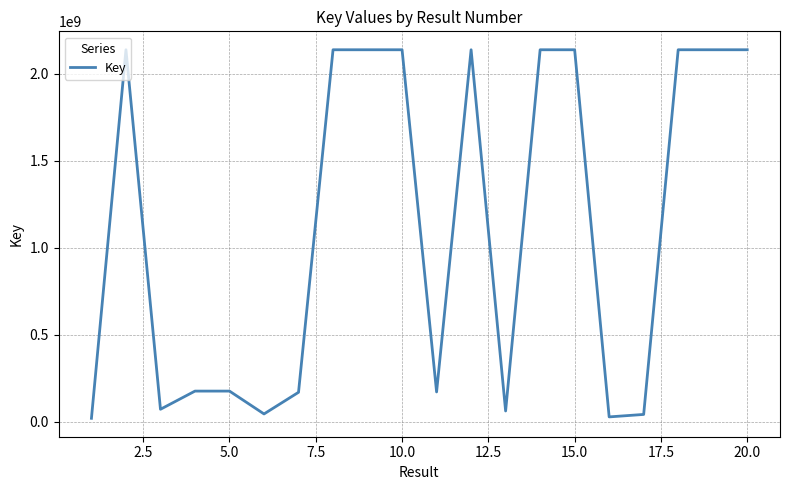

What is the maximum value shown in the chart?

2137702874